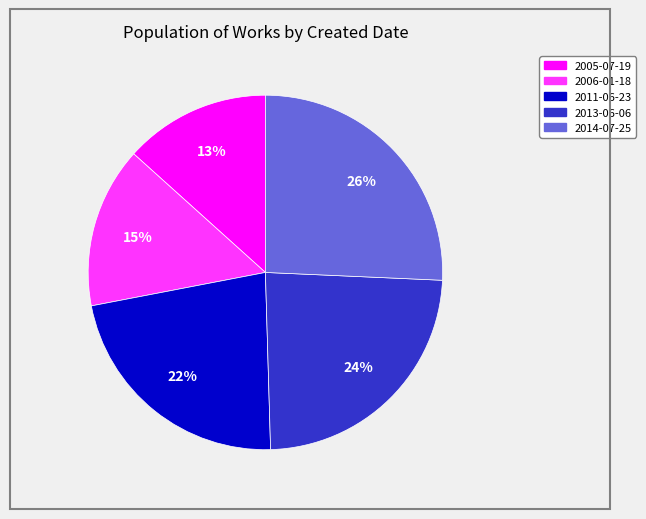

To the nearest percent, what portion does 2011-06-23 represent?

22%